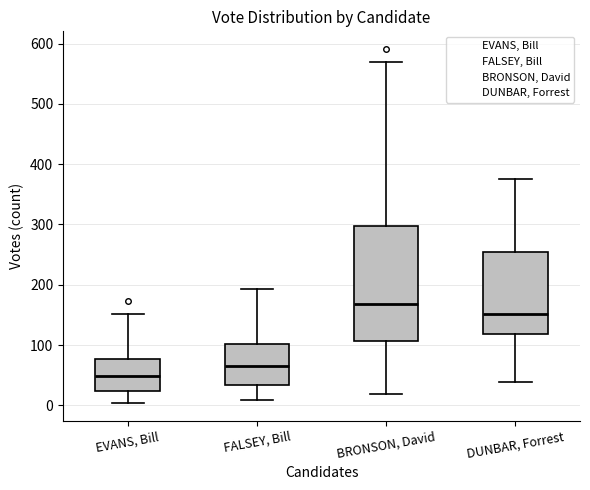

Comparing the boxes themselves (not the whiskers), which one is the tallest?

BRONSON, David